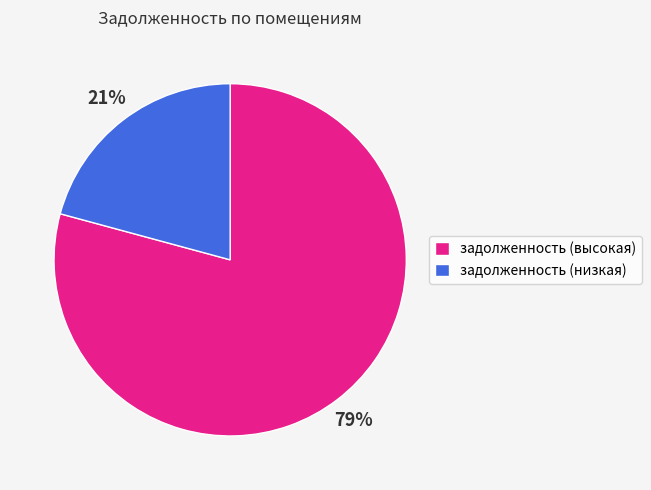

True or false: задолженность (высокая) accounts for 79% of the total.

True